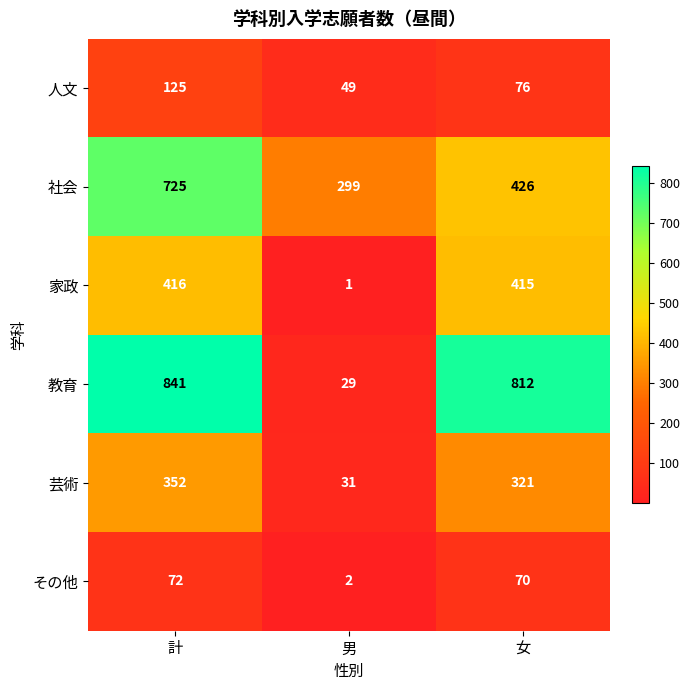

What is the average value of the 社会 series?

483